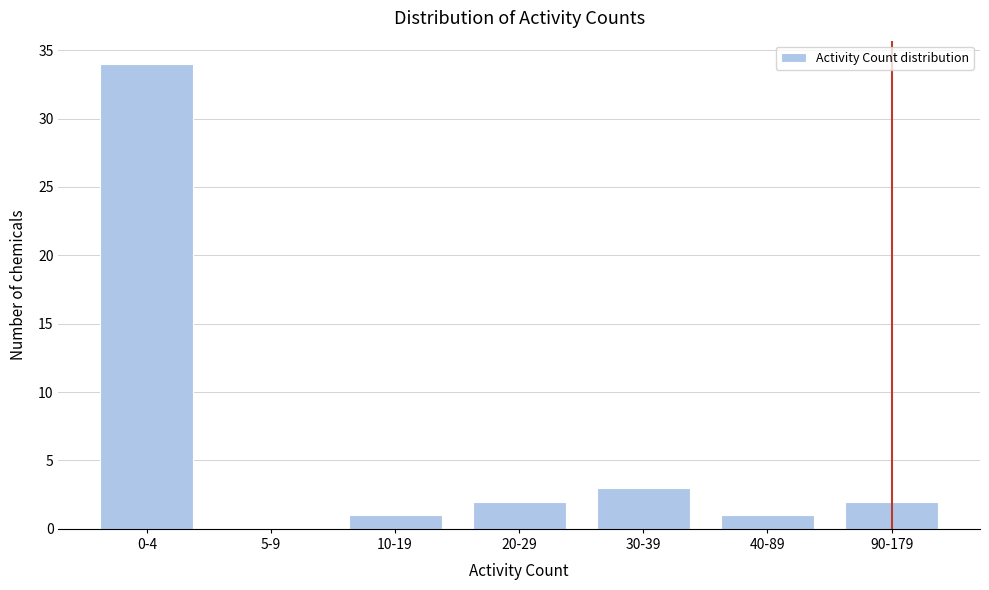

Reading left to right, what are all the values shown in this chart?

0-4=34	5-9=0	10-19=1	20-29=2	30-39=3	40-89=1	90-179=2